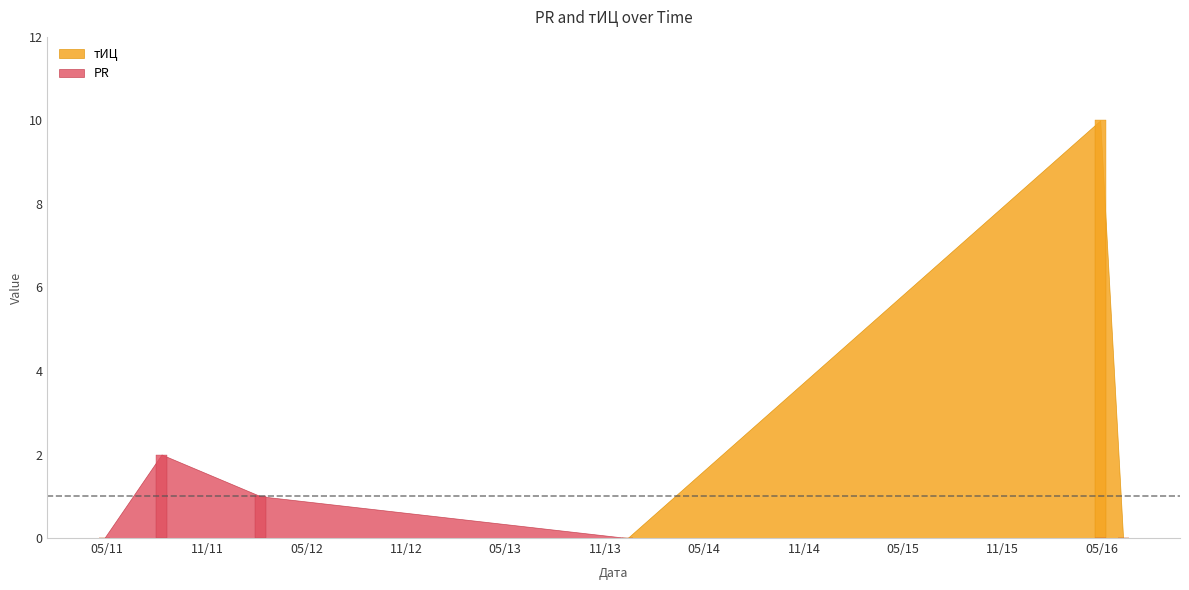

How many series are shown in this chart?

2